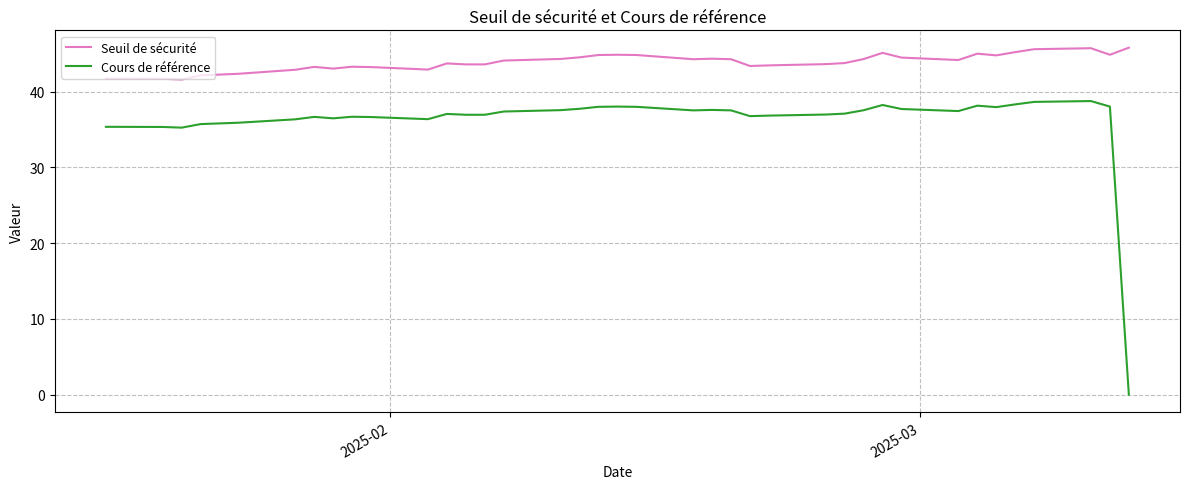

Rank the series by their maximum value, from highest to lowest.

Seuil de sécurité, Cours de référence